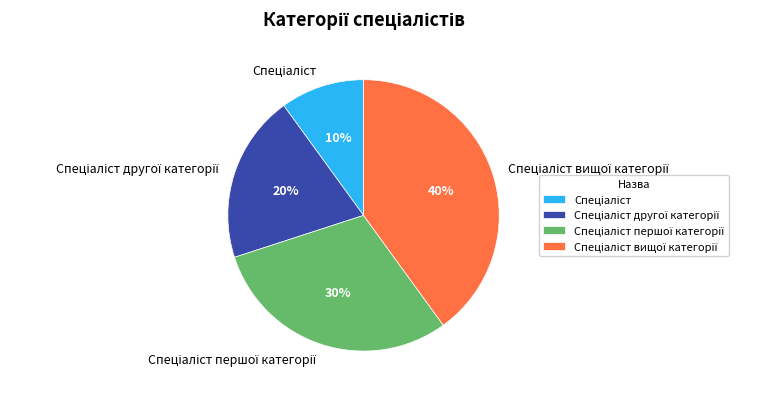

To the nearest percent, what is the average slice percentage?

25%